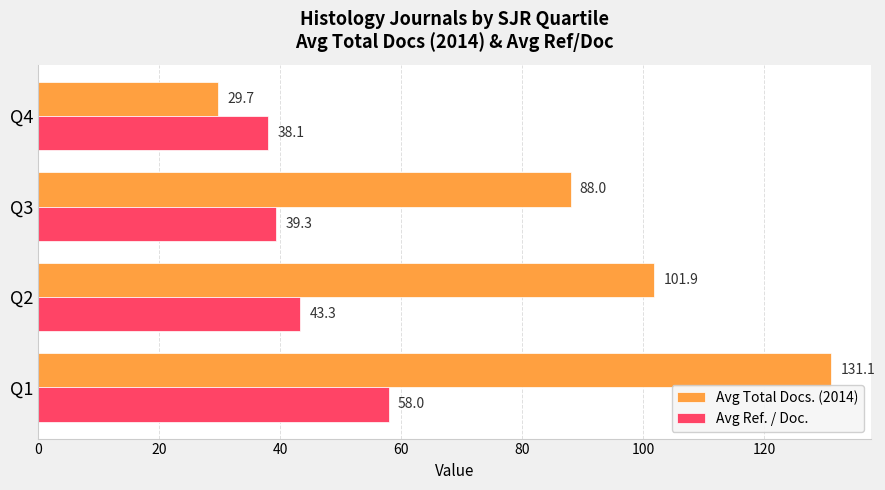

Which label corresponds to the smallest value in the chart?

Q4